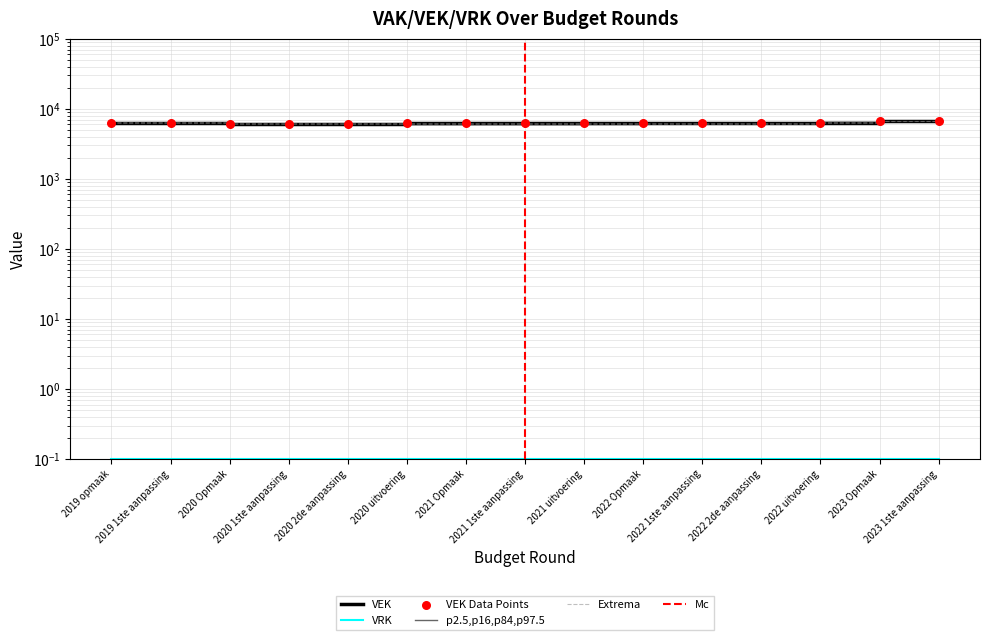

Approximately how many times larger is the value at 2020 Opmaak compared to 2021 Opmaak?

1.0